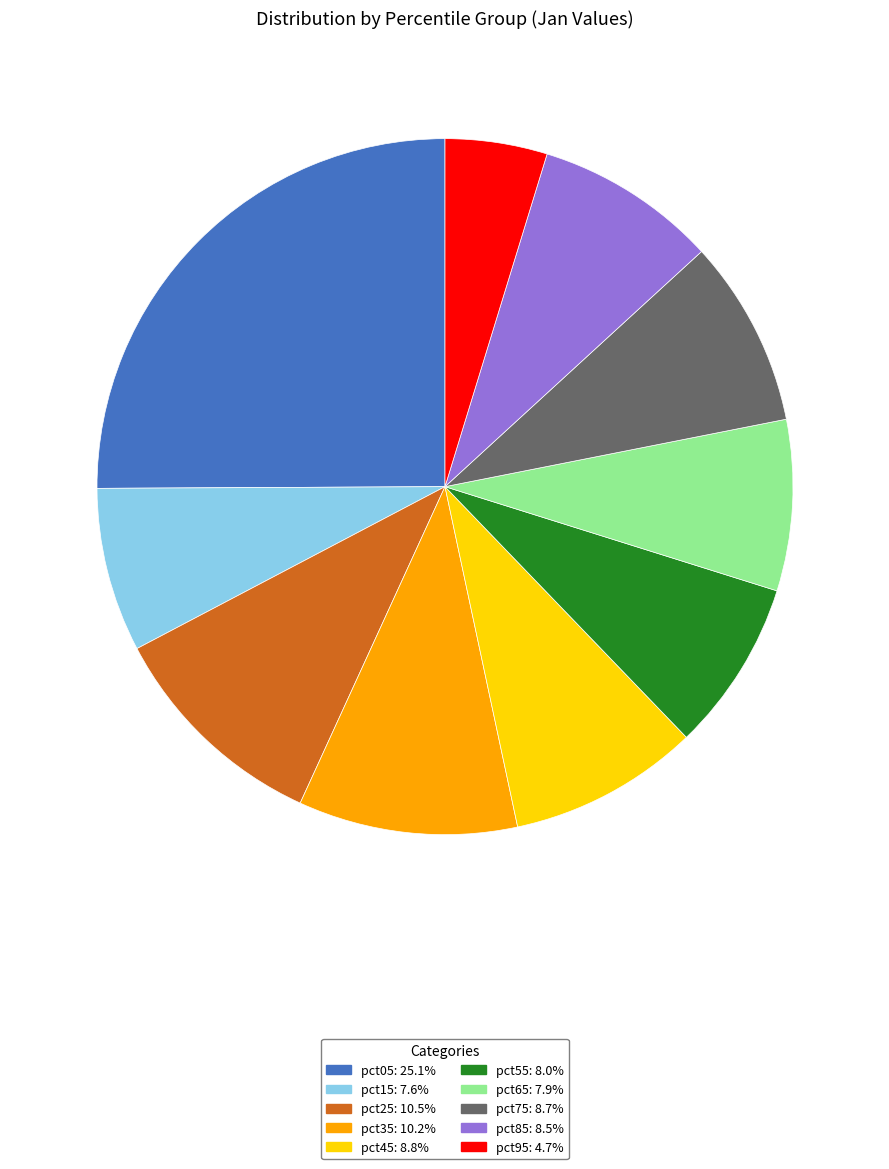

Which slice is the largest?

pct05